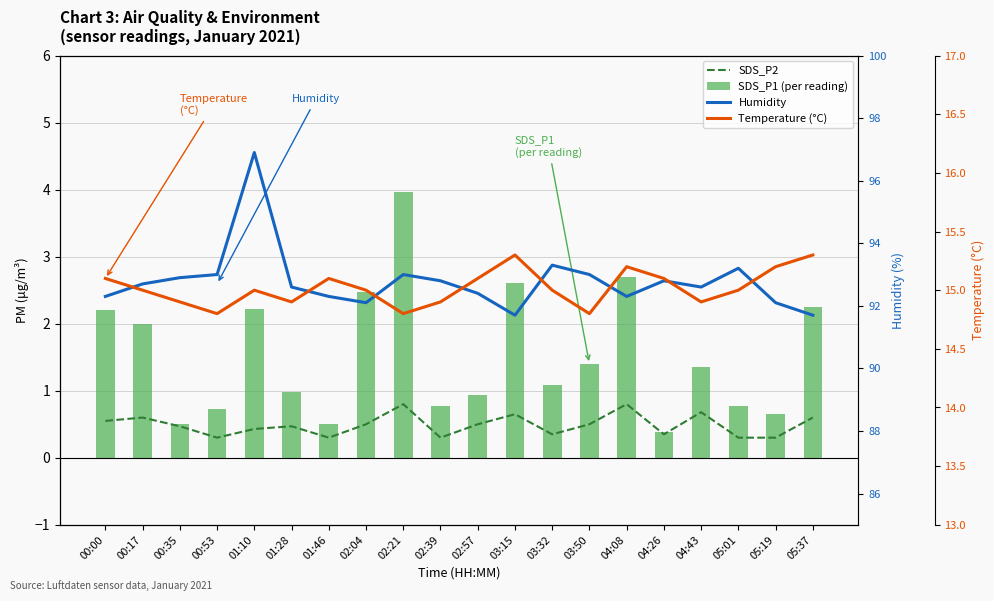

At which label does Temperature (°C) first exceed 15?

00:00